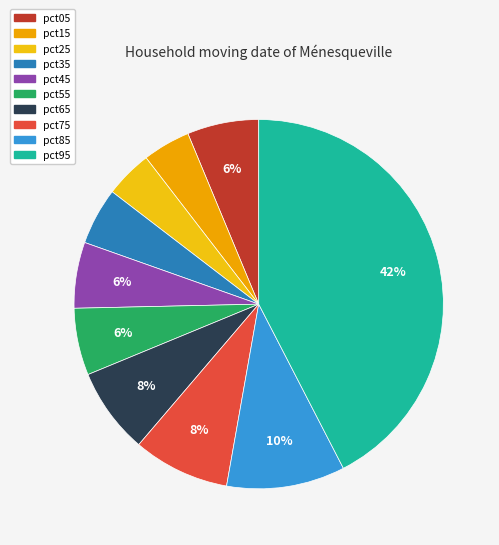

The pct85 slice represents 25% of the pie. True or false?

False